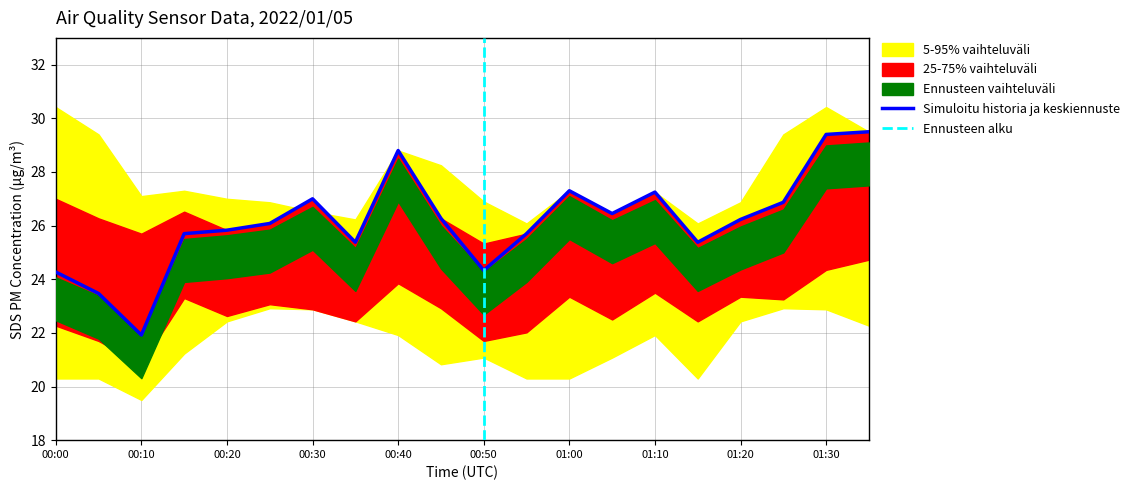

What is the lowest value of the Simuloitu historia ja keskiennuste series?

21.9